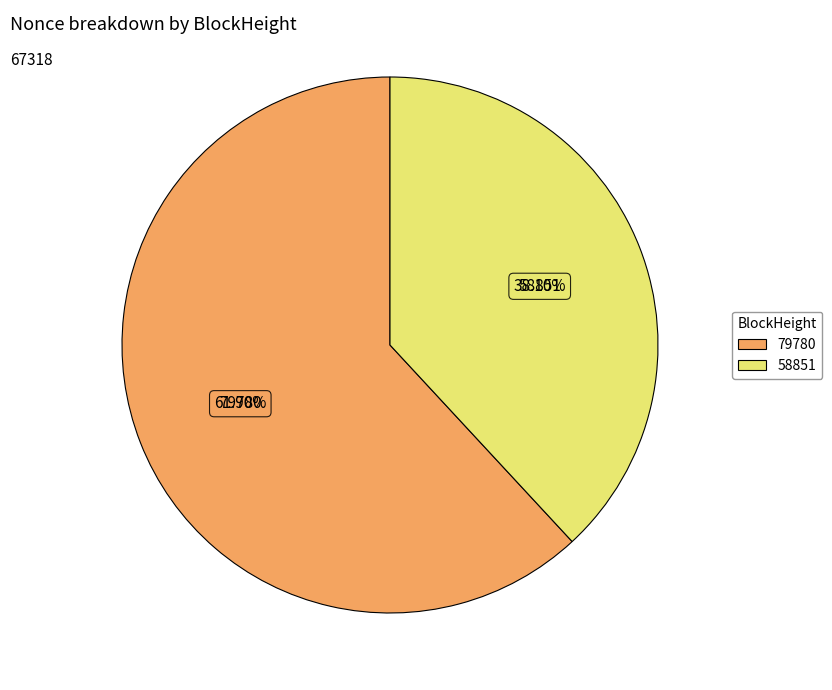

Does any single category account for the majority?

Yes